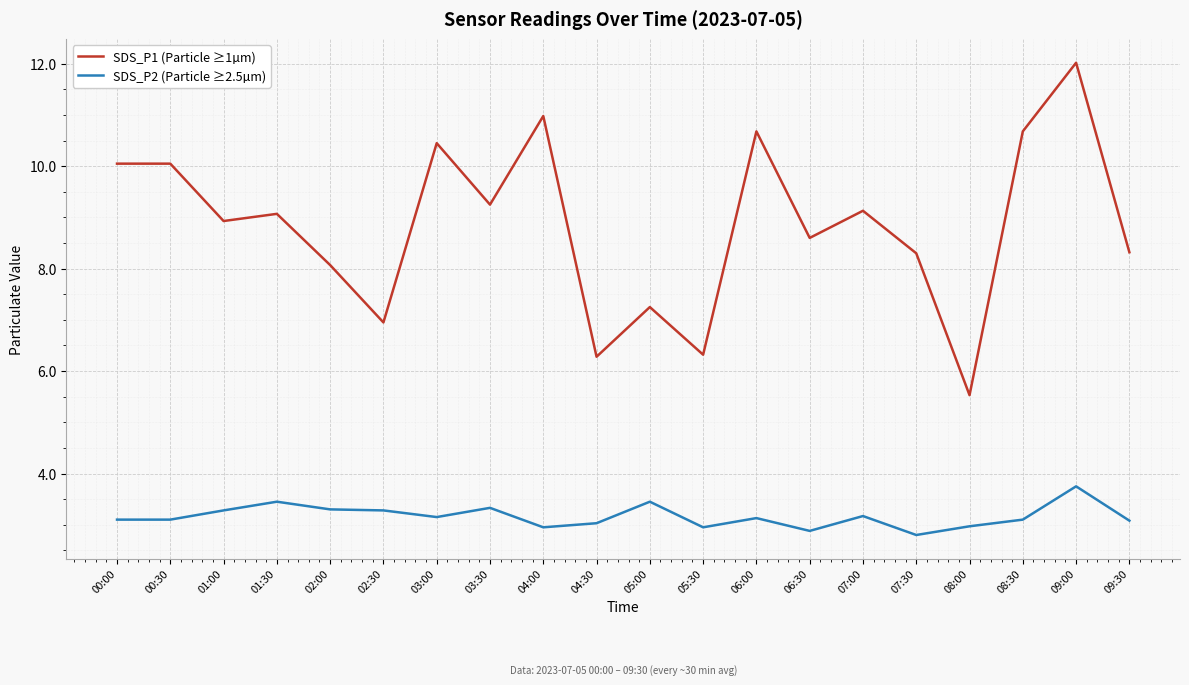

List the series in order of their overall mean, lowest first.

SDS_P2 (Particle ≥2.5µm), SDS_P1 (Particle ≥1µm)